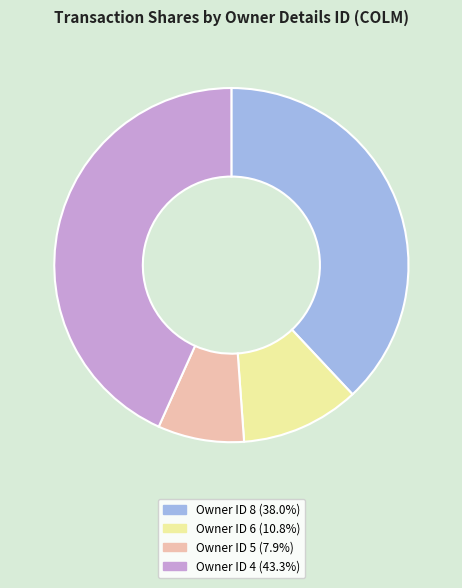

Does any single category account for the majority?

No